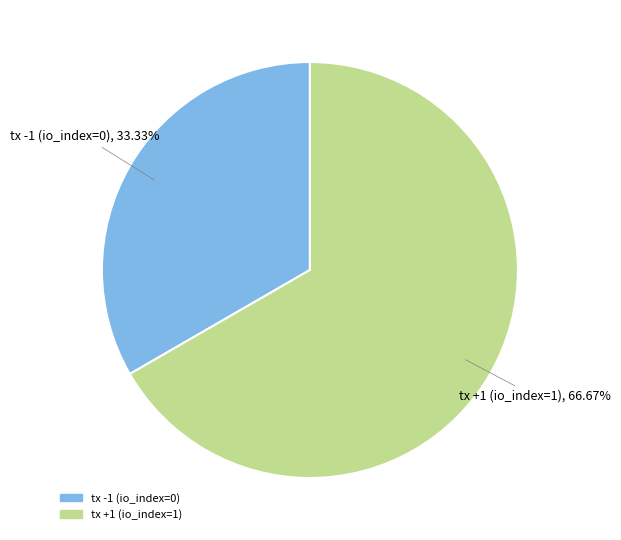

Which category has the smallest portion of the pie?

tx -1 (io_index=0)